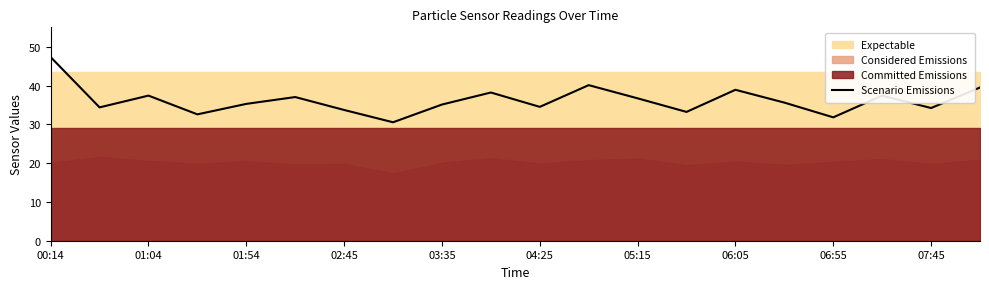

True or false: the data has more than 0 interior local peaks.

True